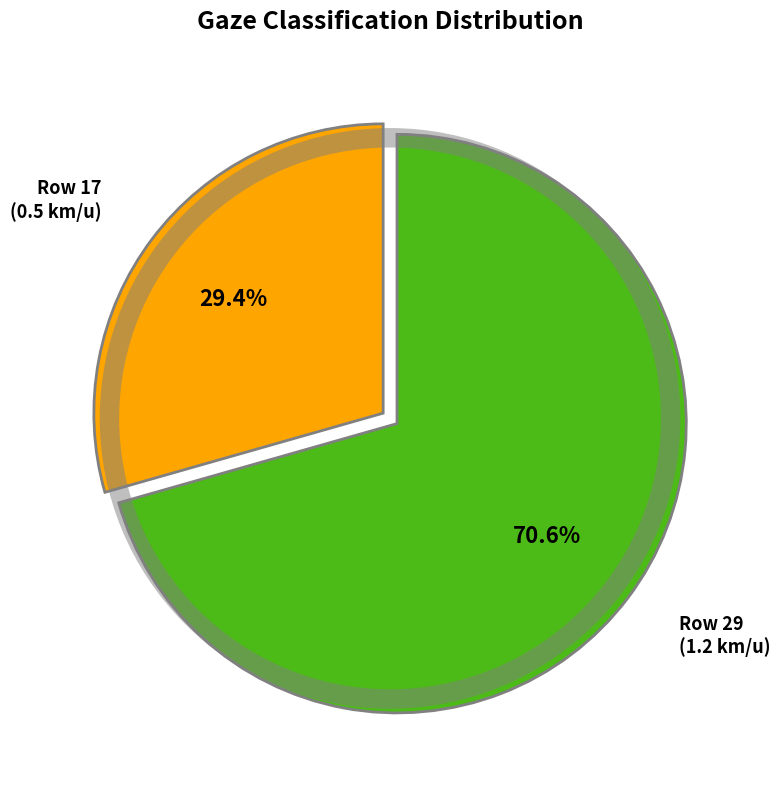

Which category has the biggest portion of the pie?

29